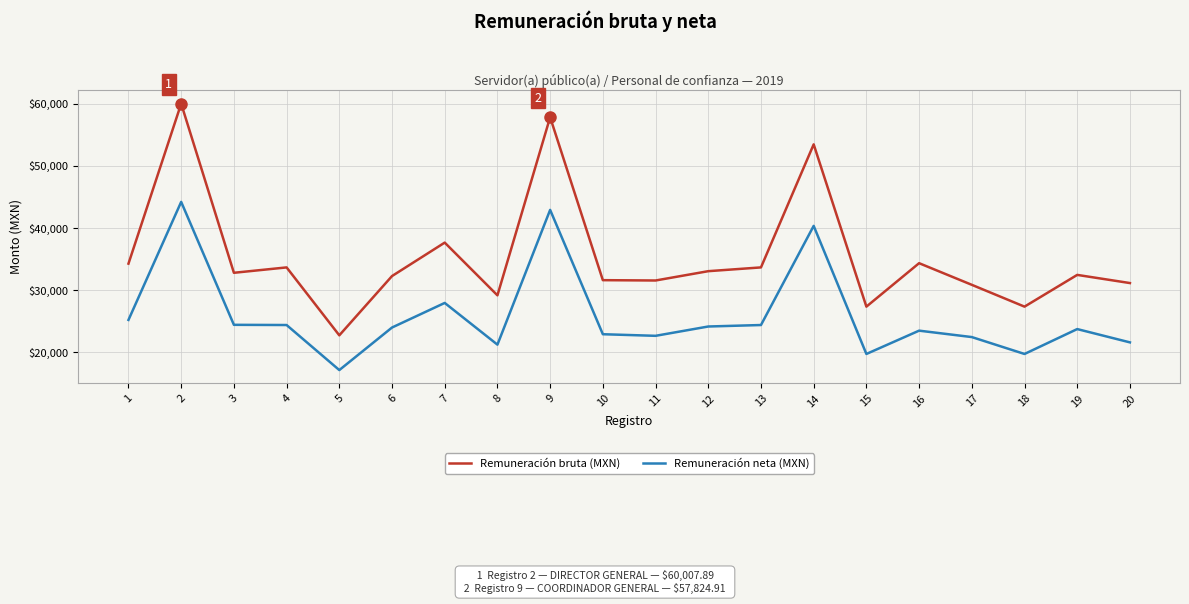

Which category has the highest value across all series?

2